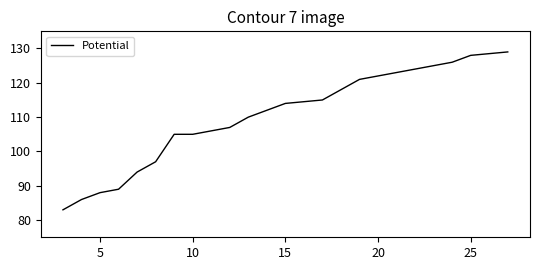

What is the maximum value shown in the chart?

129